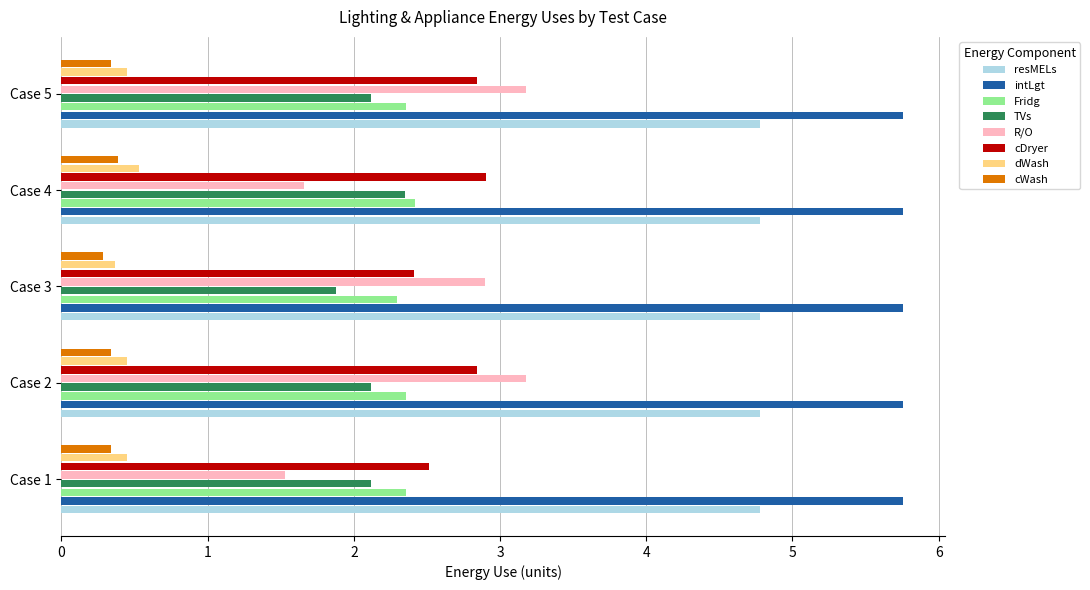

How many cWash values are between 0 and 1?

5